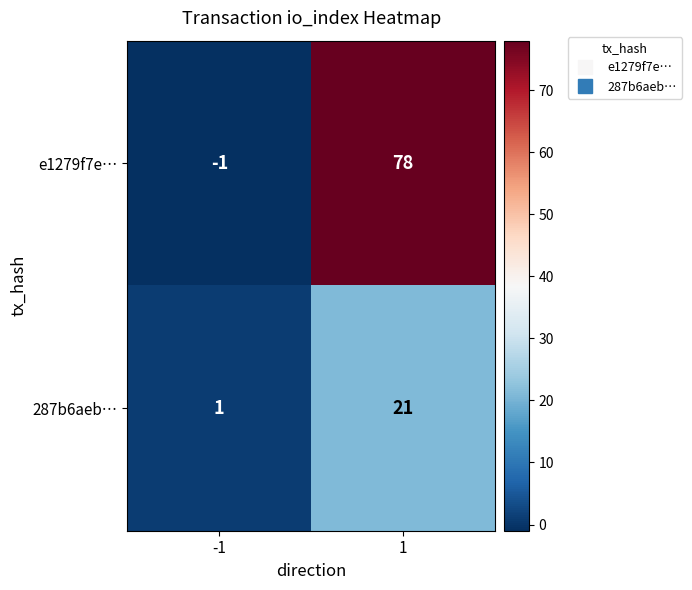

What is the maximum value shown in the chart?

78